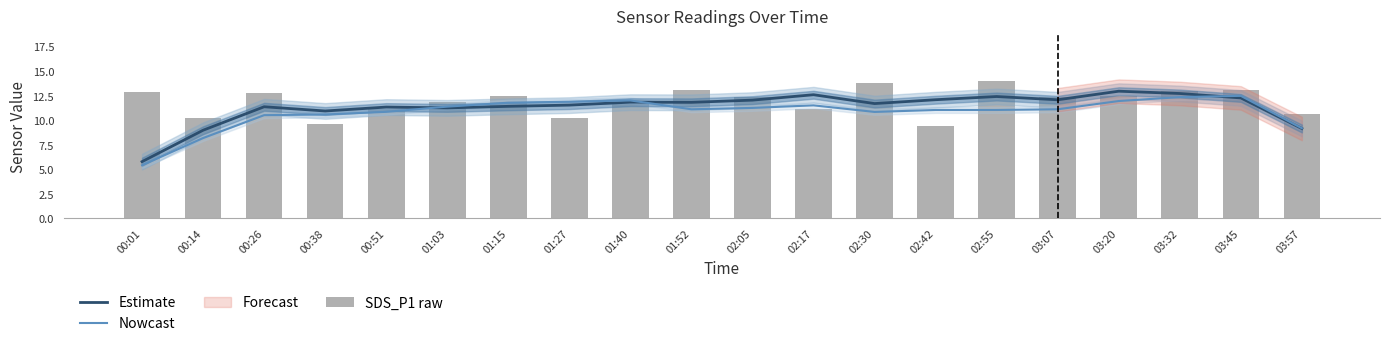

Reading left to right, what are all the values shown in this chart?

Estimate: 00:01=5.8	00:14=9.0	00:26=11.4	00:38=10.9	00:51=11.3	01:03=11.2	01:15=11.4	01:27=11.5	01:40=11.8	01:52=11.8	02:05=12.0	02:17=12.6	02:30=11.7	02:42=12.1	02:55=12.4	03:07=12.1	03:20=12.9	03:32=12.7	03:45=12.3	03:57=9.1
Nowcast: 00:01=5.4	00:14=8.2	00:26=10.5	00:38=10.6	00:51=10.8	01:03=11.4	01:15=11.8	01:27=11.9	01:40=12.0	01:52=11.1	02:05=11.2	02:17=11.5	02:30=10.8	02:42=11.0	02:55=11.0	03:07=11.1	03:20=11.9	03:32=12.3	03:45=12.5	03:57=9.2
SDS_P1 raw: 00:01=12.8	00:14=10.2	00:26=12.8	00:38=9.6	00:51=11.1	01:03=11.8	01:15=12.5	01:27=10.2	01:40=11.6	01:52=13.0	02:05=12.4	02:17=11.1	02:30=13.8	02:42=9.4	02:55=14.0	03:07=12.4	03:20=12.5	03:32=12.9	03:45=13.0	03:57=10.6